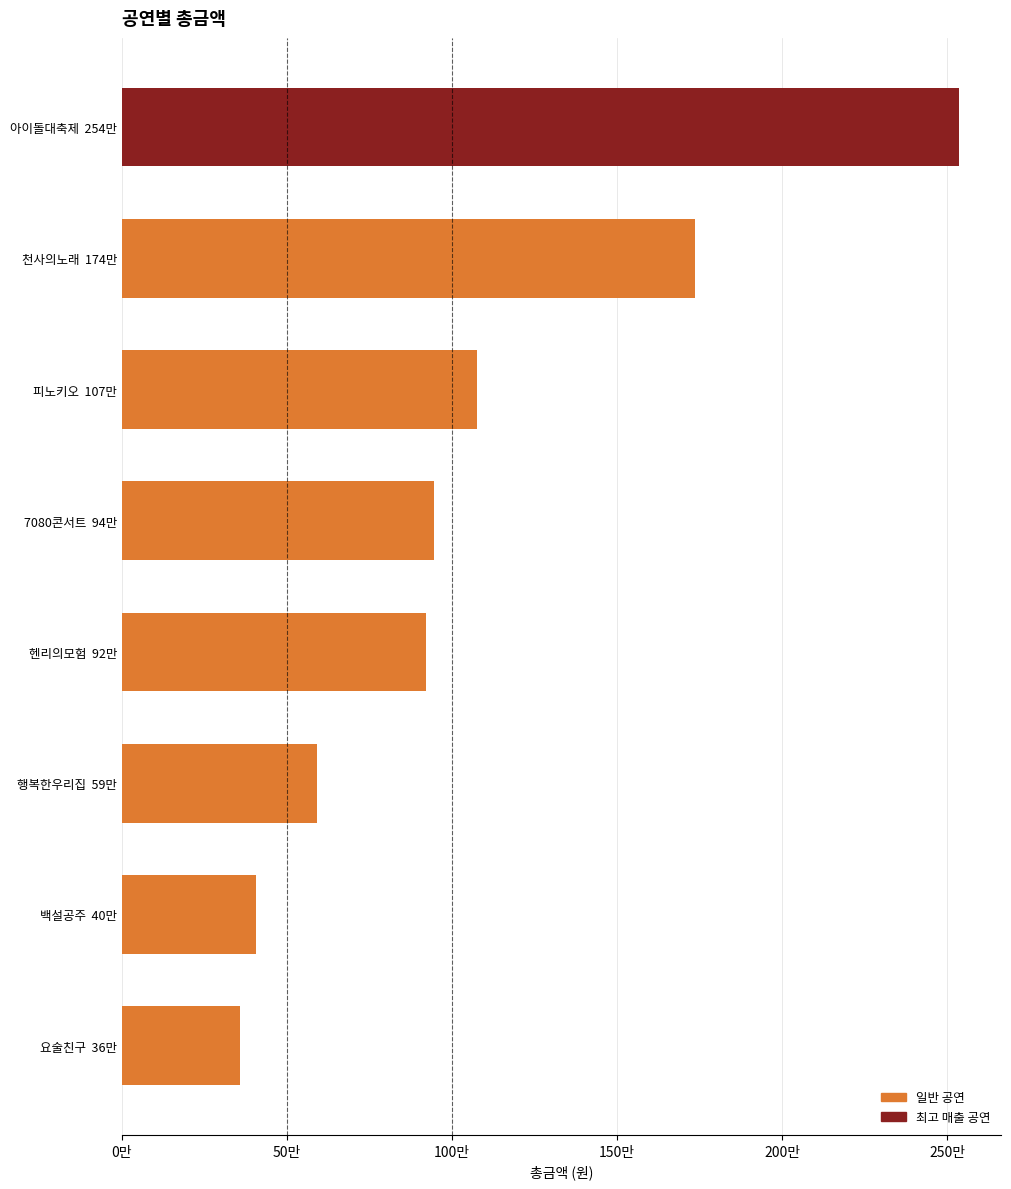

Are the bars horizontal?

Yes